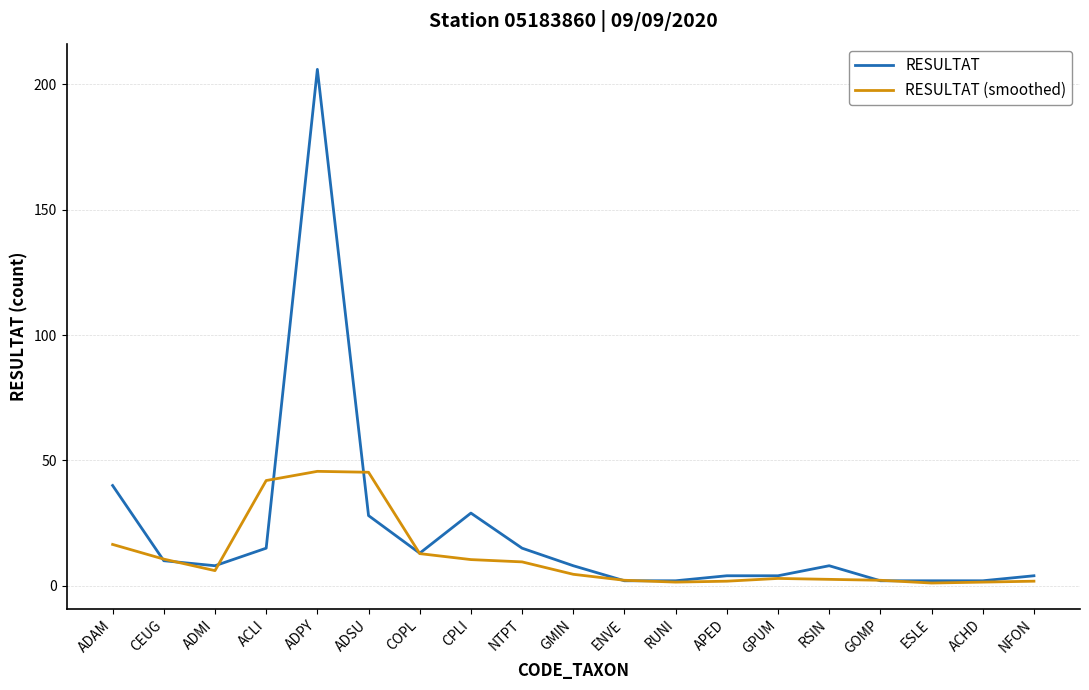

After their last crossing, which series has the higher values: RESULTAT or RESULTAT (smoothed)?

RESULTAT